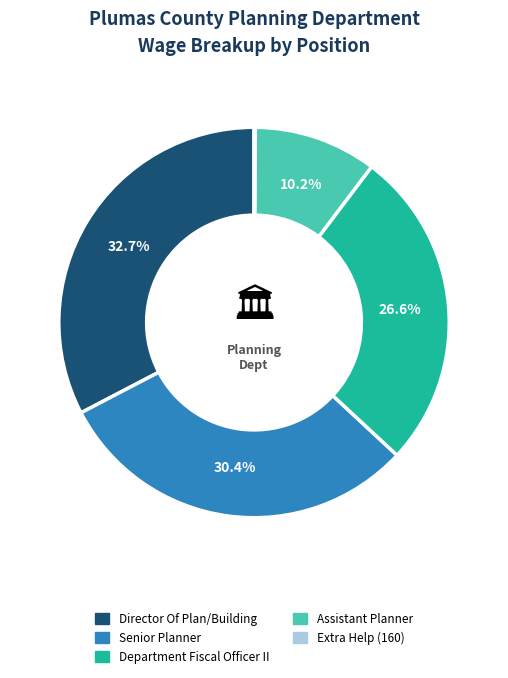

What is the ratio of the value at Director Of Plan/Building to the value at Department Fiscal Officer II?

1.2